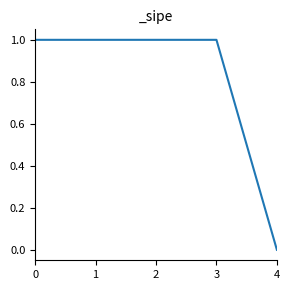

At which category does the chart reach its minimum across all series?

4